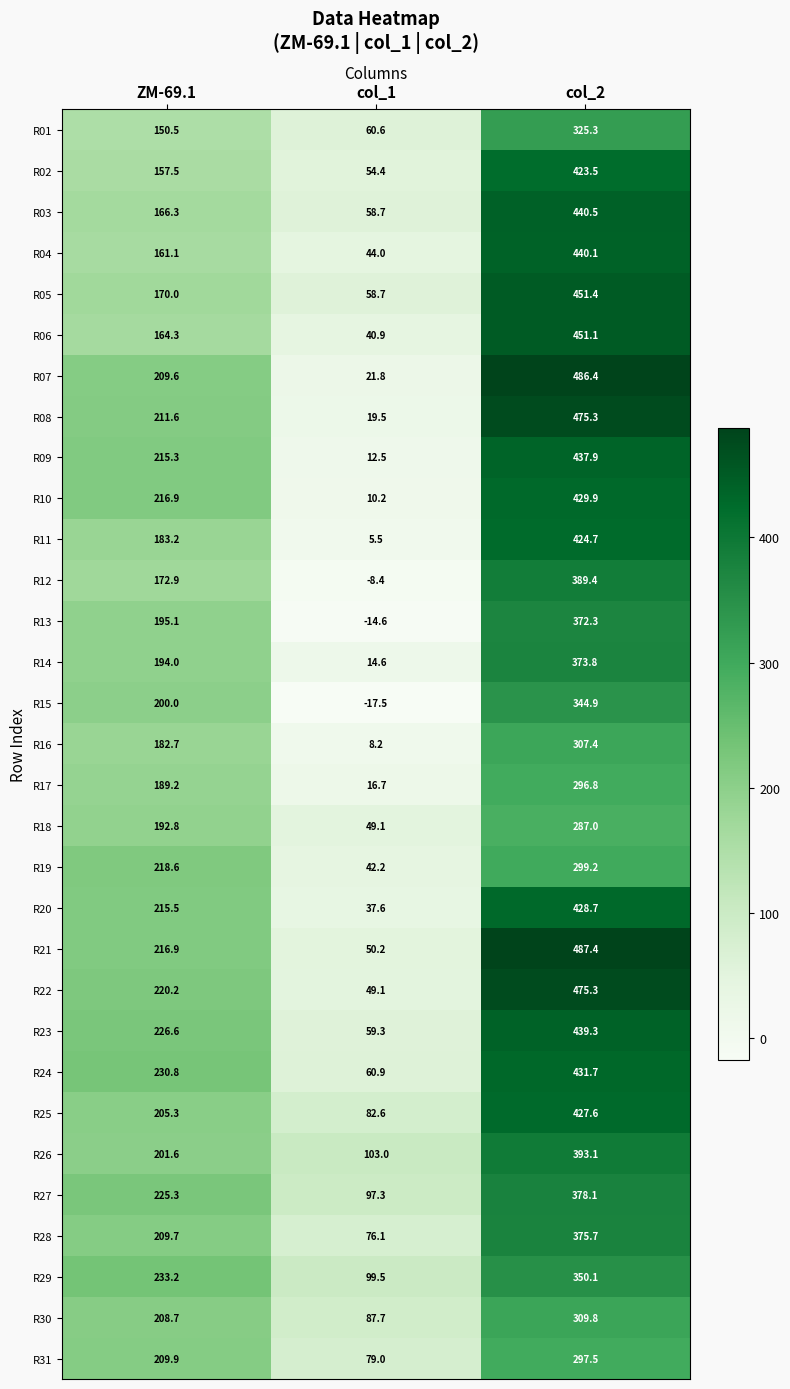

At how many categories does at least one series exceed 143?

2